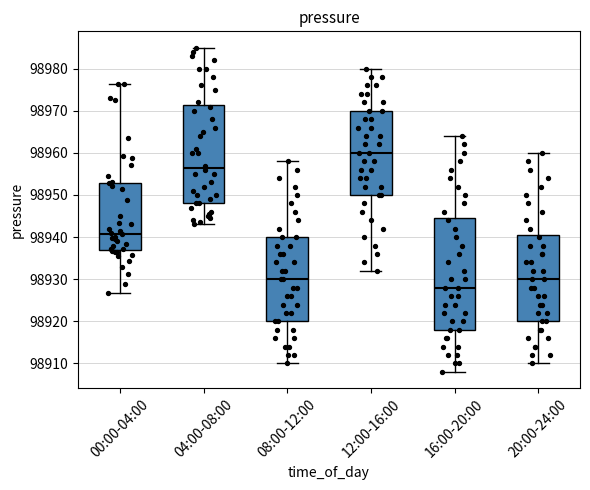

Where does the lower whisker of the box for 16:00-20:00 end on the y-axis? The values are not printed on the chart, so give them approximately, as read against the axis.

98908